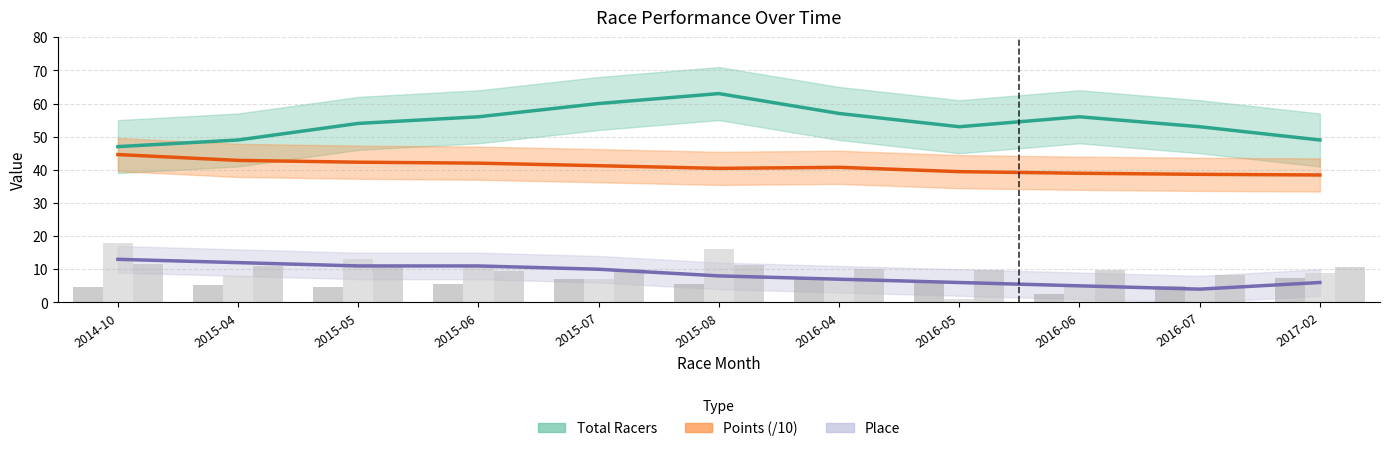

Which series has the largest range (max minus min)?

Total Racers